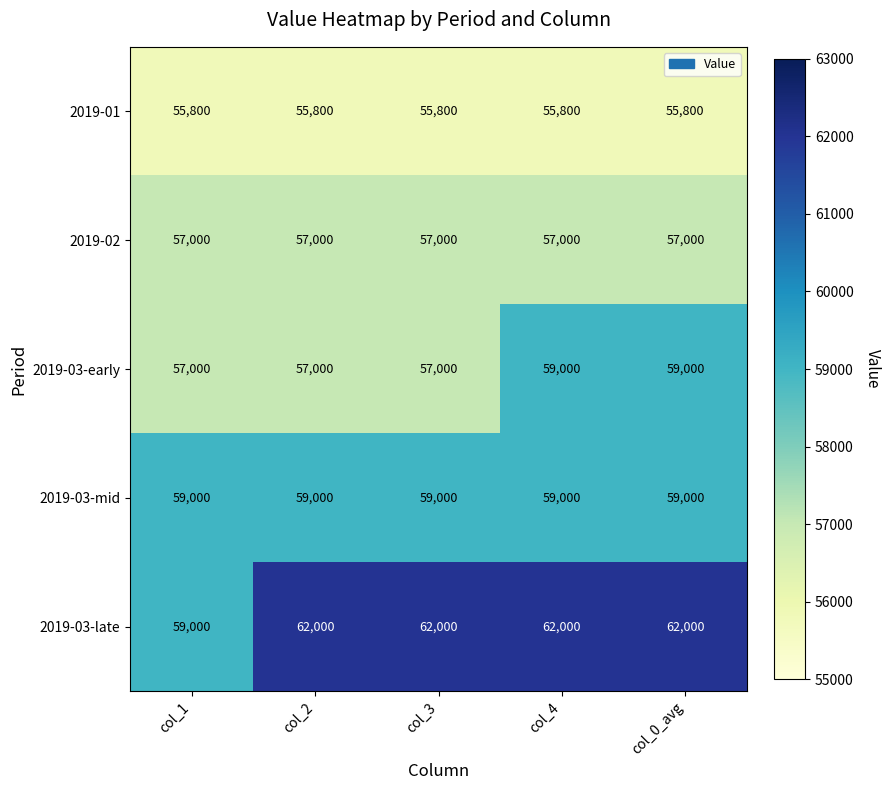

Reading left to right, what are all the values shown in this chart?

2019-01: col_1=55800	col_2=55800	col_3=55800	col_4=55800	col_0_avg=55800
2019-02: col_1=57000	col_2=57000	col_3=57000	col_4=57000	col_0_avg=57000
2019-03-early: col_1=57000	col_2=57000	col_3=57000	col_4=59000	col_0_avg=59000
2019-03-mid: col_1=59000	col_2=59000	col_3=59000	col_4=59000	col_0_avg=59000
2019-03-late: col_1=59000	col_2=62000	col_3=62000	col_4=62000	col_0_avg=62000